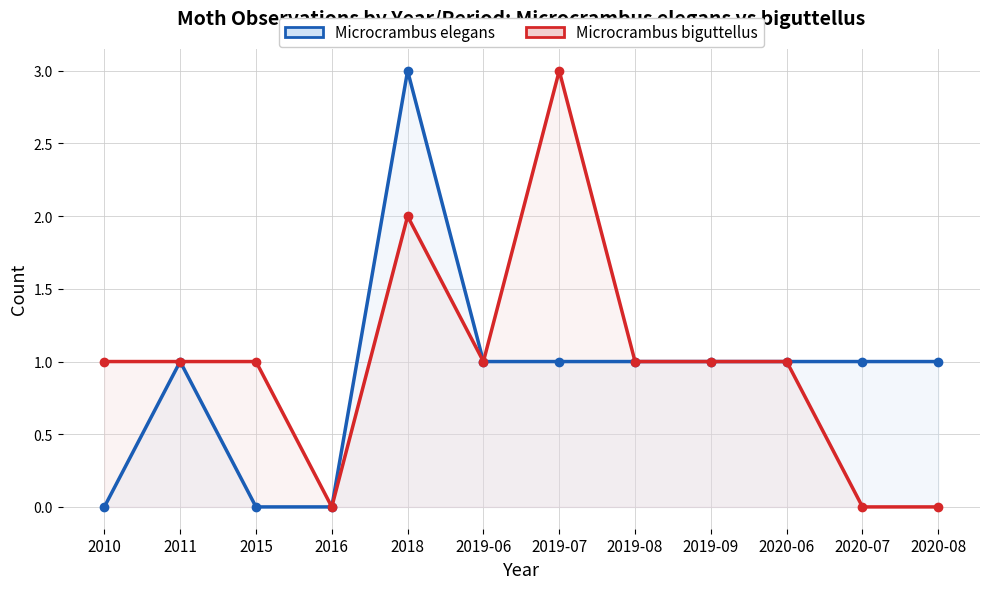

Rank the series by their average value, from highest to lowest.

Microcrambus biguttellus, Microcrambus elegans